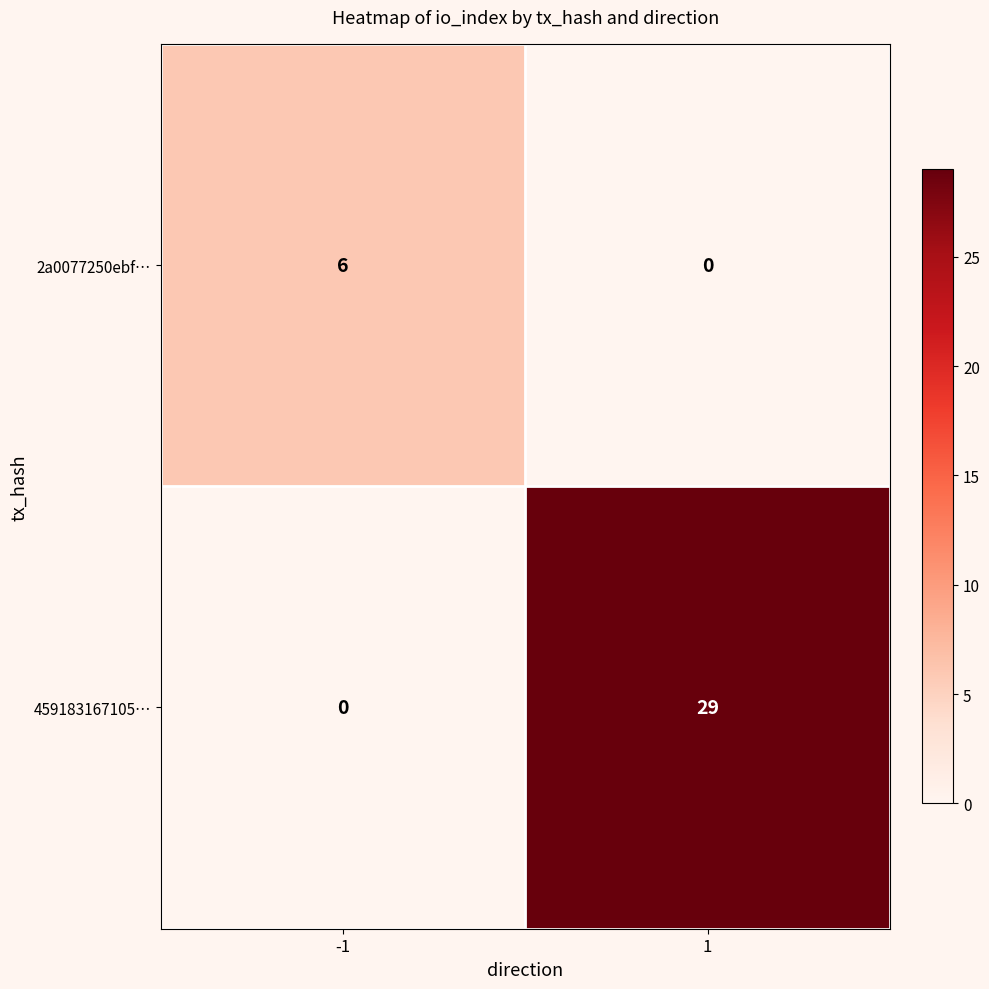

The value of 459183167105… at -1 is 0. True or false?

True